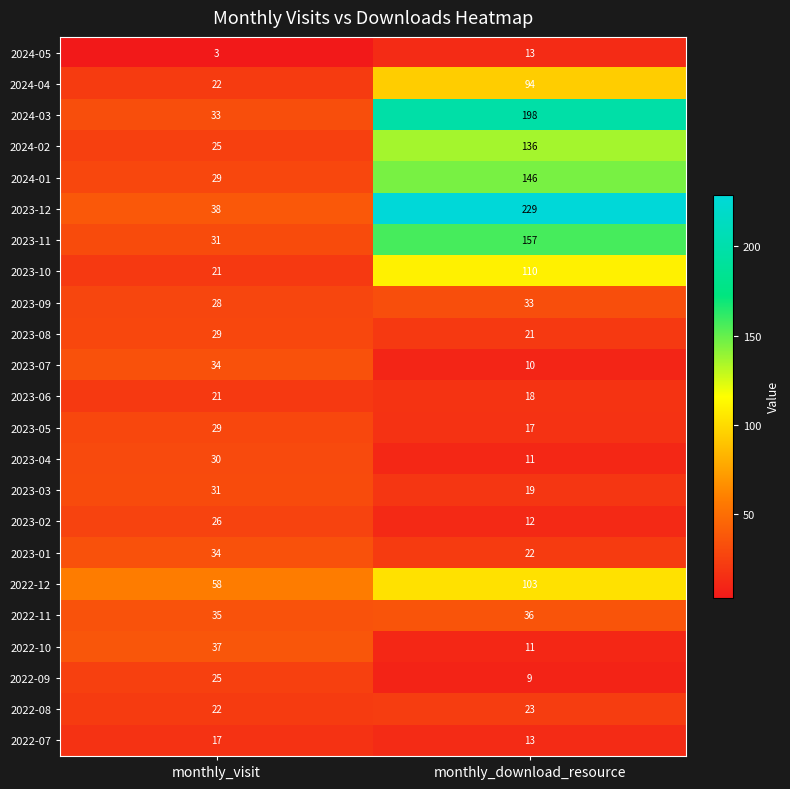

At which label is 2023-11 closest to 94?

monthly_visit